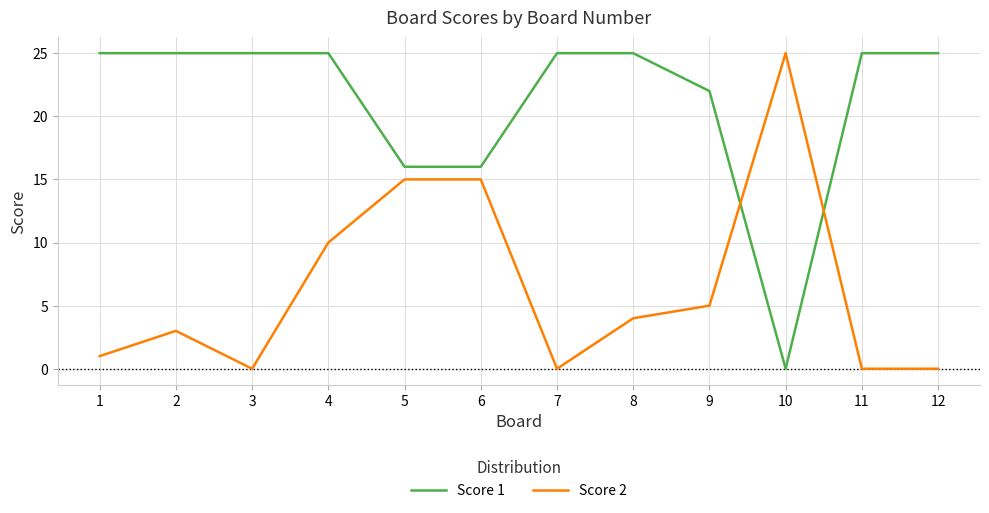

Rank the series by their average value, from lowest to highest.

Score 2, Score 1